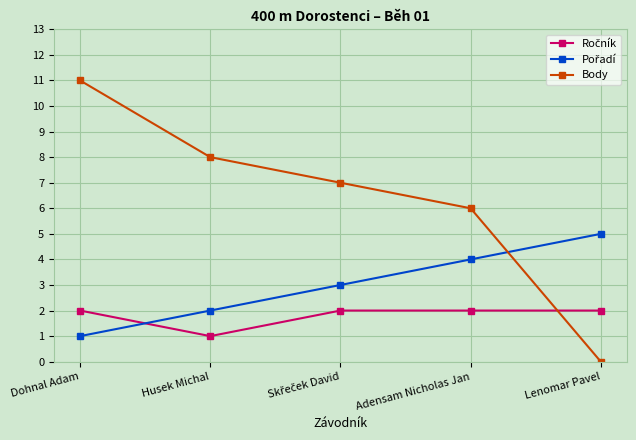

The Body series shows 6 at Adensam Nicholas Jan. True or false?

True